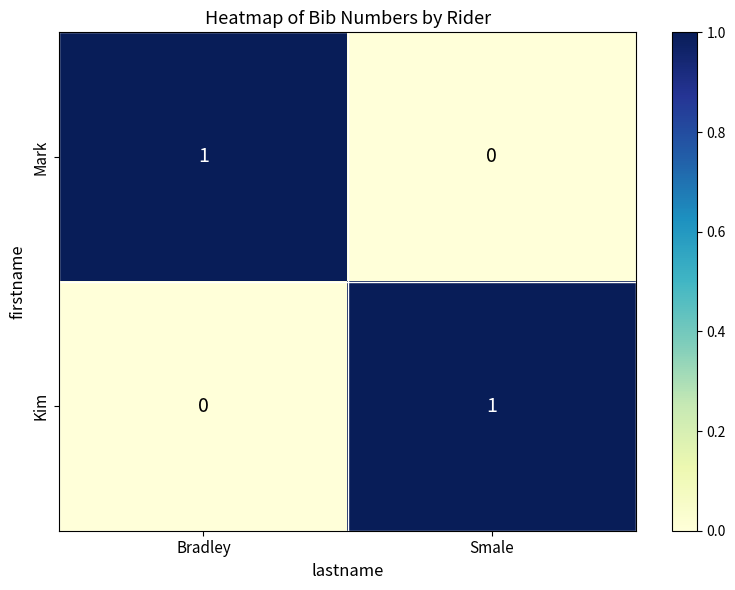

At which label does Mark reach its minimum?

Smale